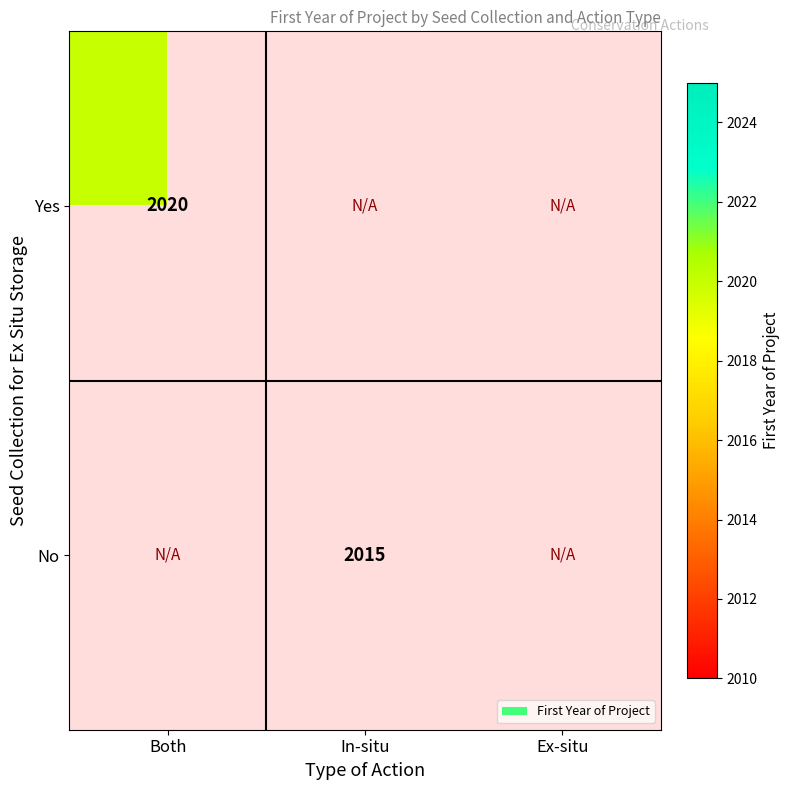

How many series are shown in this chart?

2